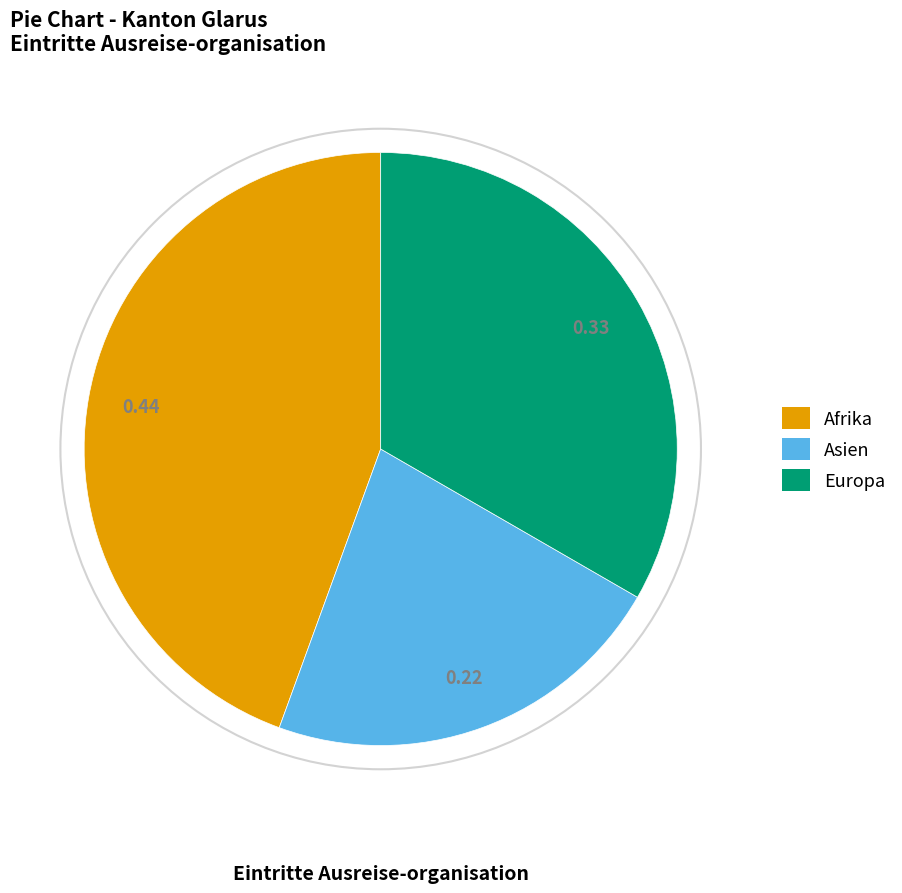

Which has a higher value, Europa or Asien?

Europa